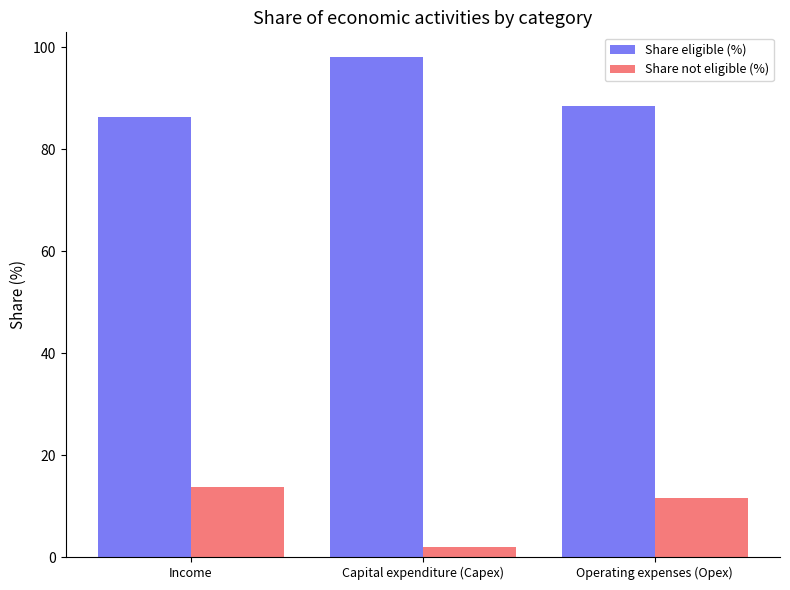

The Share eligible (%) series shows 43.9 at Operating expenses (Opex). True or false?

False